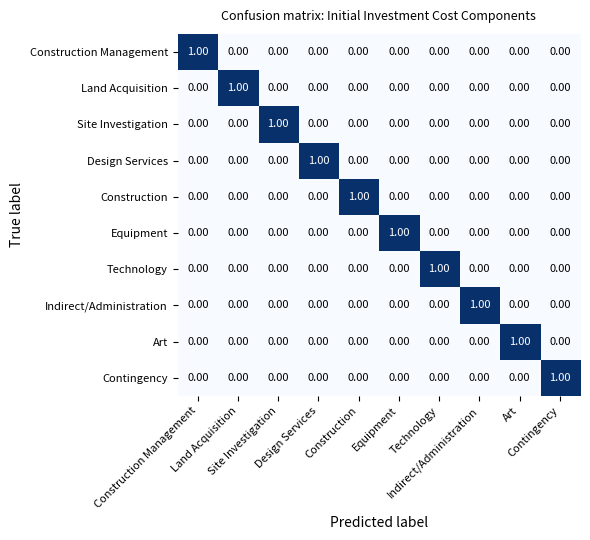

At how many categories does at least one series exceed 0?

10